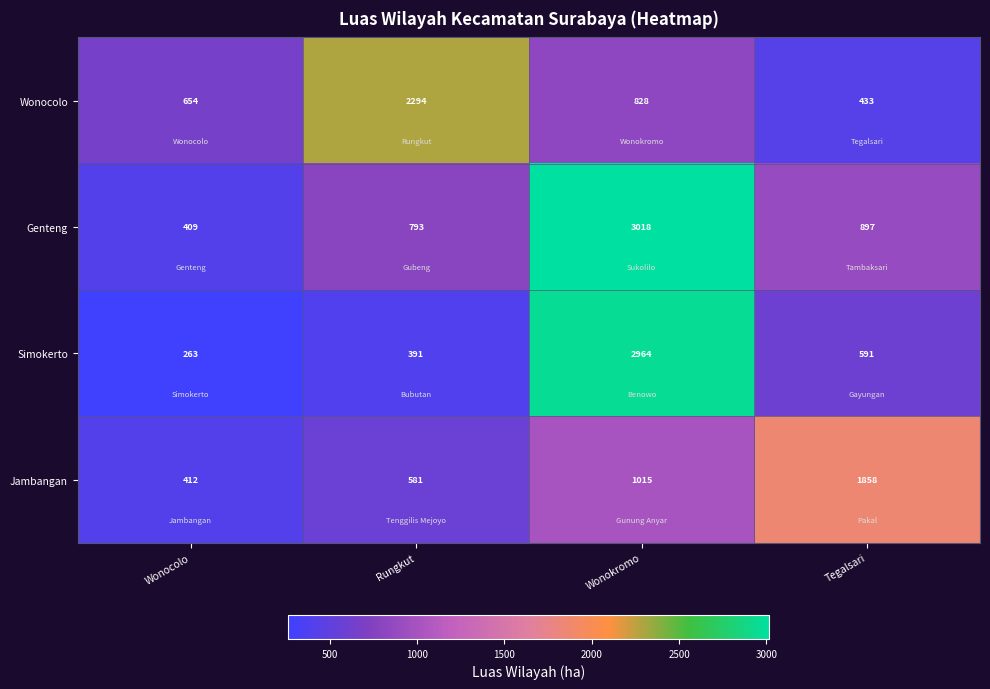

At which category is the sum across all series the highest?

Wonokromo